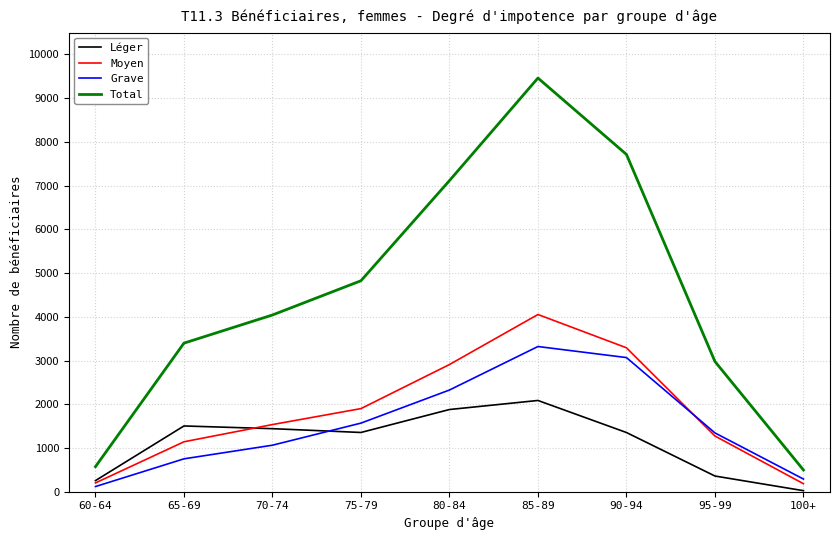

At which label is Total closest to 4979?

75-79